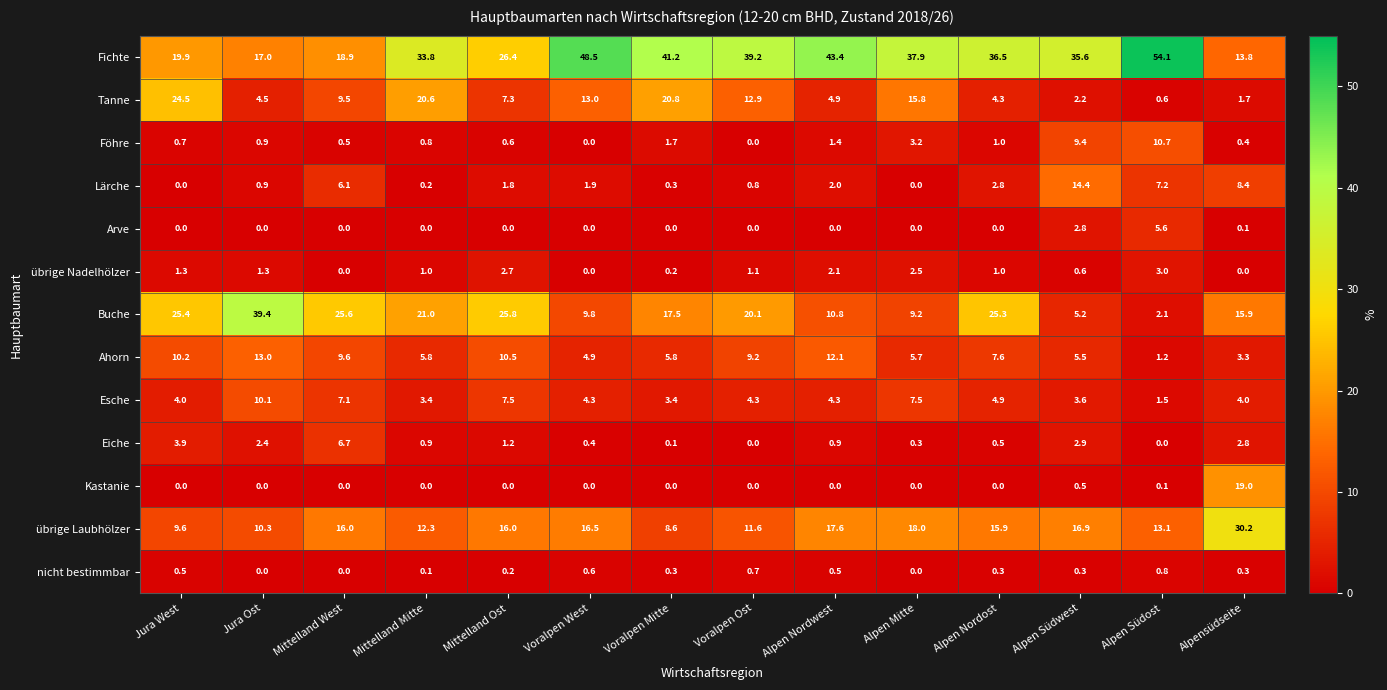

Which category has the highest value in the nicht bestimmbar series?

Alpen Südost